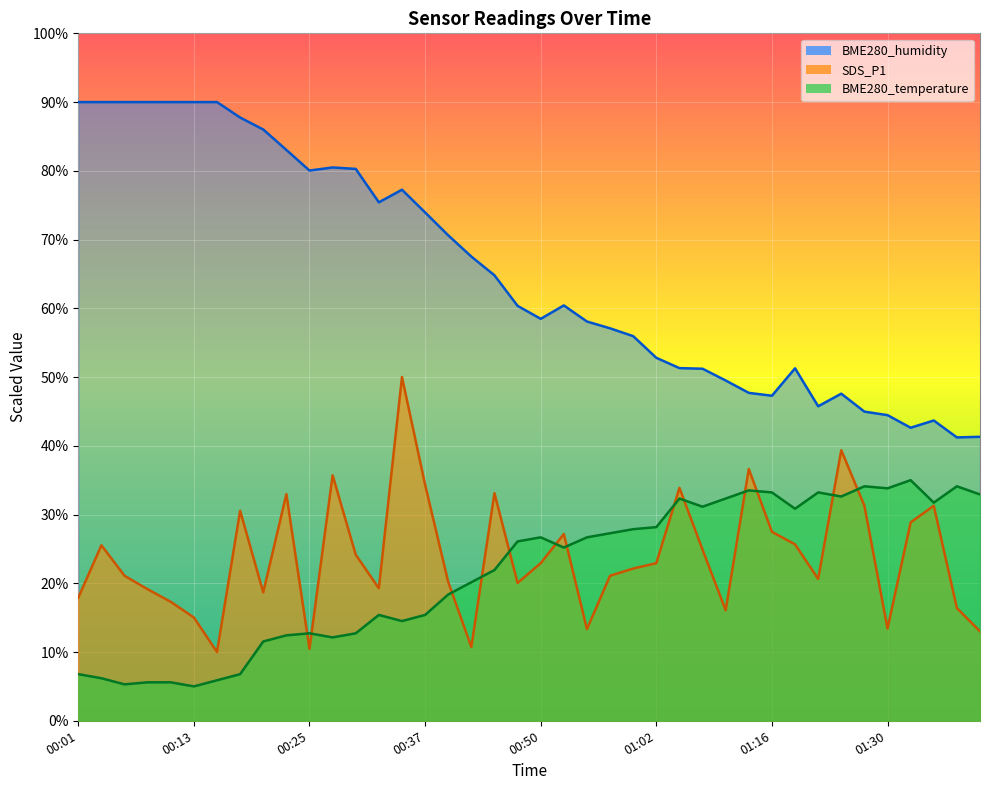

What is the difference between the second highest and second lowest values in the BME280_humidity series?

48.7